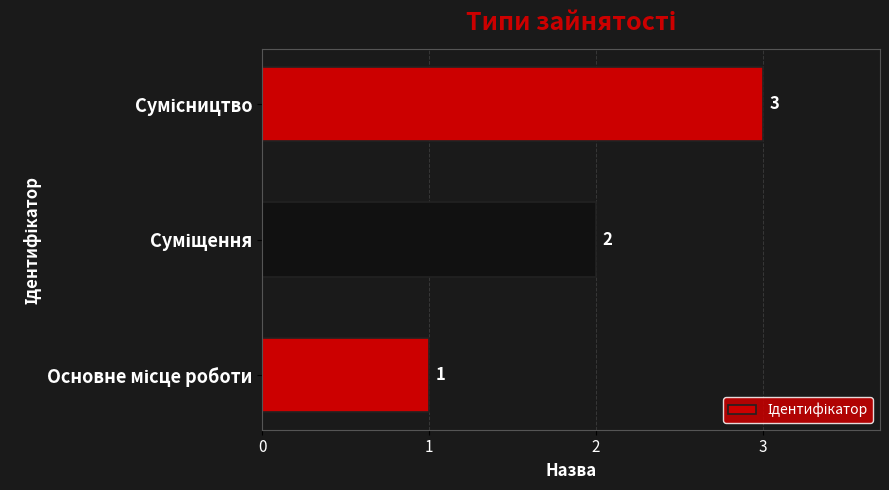

What is the sum of all values?

6